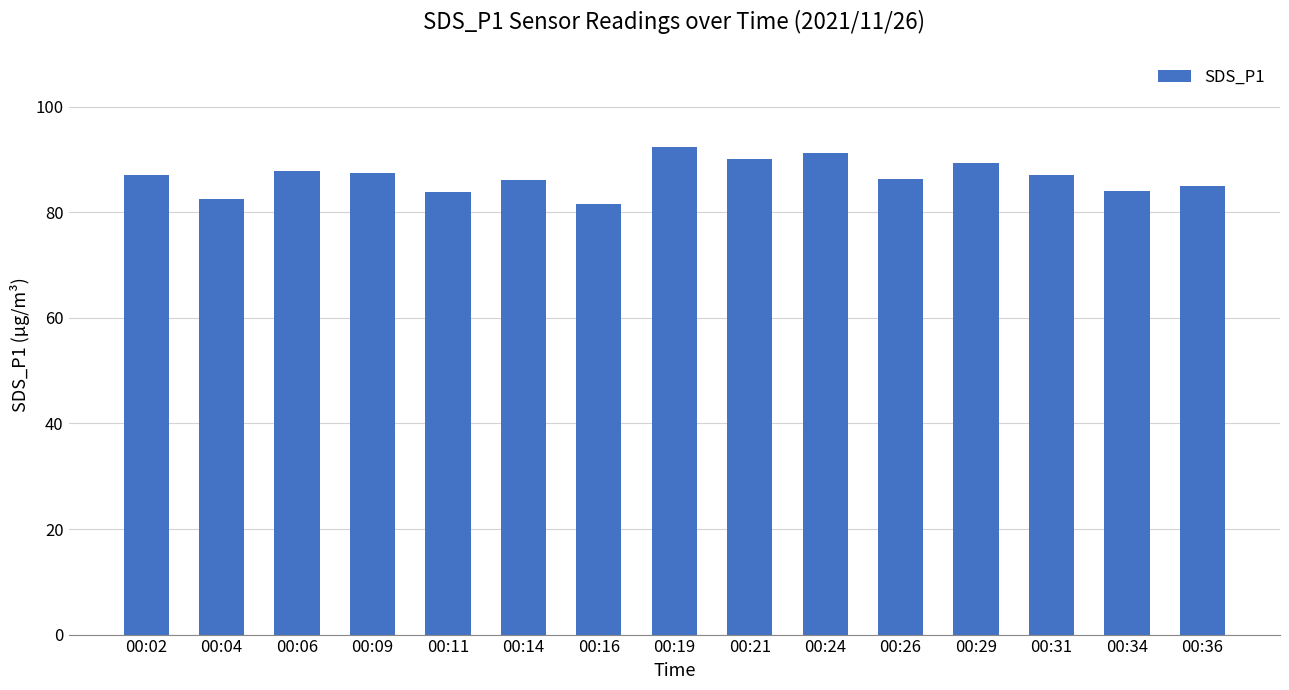

How many data points does each series have?

15